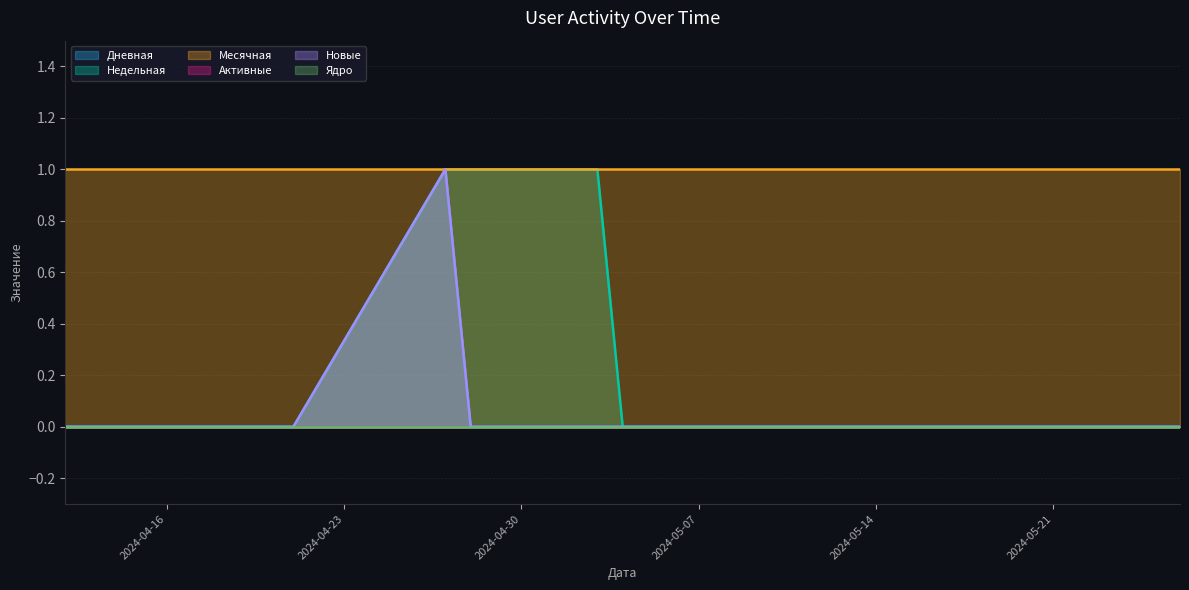

Does the chart have visible grid lines?

Yes